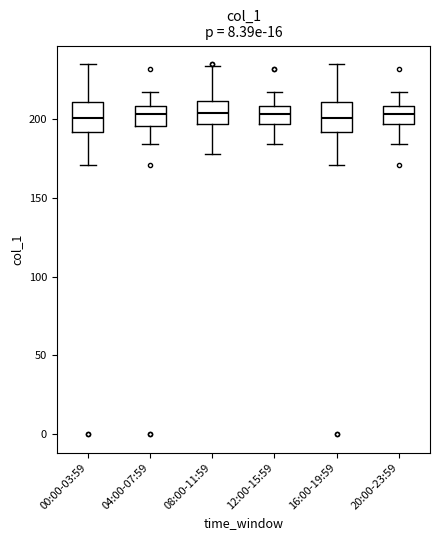

Reading left to right, transcribe this box plot: for each box, give where its median line is, the range the box spans, and where its two whiskers end, as read against the y-axis. The values are not printed on the chart, so give them approximately, as read against the axis.

00:00-03:59: median 200, box 190 to 210, whiskers 170 to 235
04:00-07:59: median 205, box 195 to 210, whiskers 185 to 215
08:00-11:59: median 205, box 195 to 210, whiskers 180 to 235
12:00-15:59: median 205, box 195 to 210, whiskers 185 to 215
16:00-19:59: median 200, box 190 to 210, whiskers 170 to 235
20:00-23:59: median 205, box 195 to 210, whiskers 185 to 215